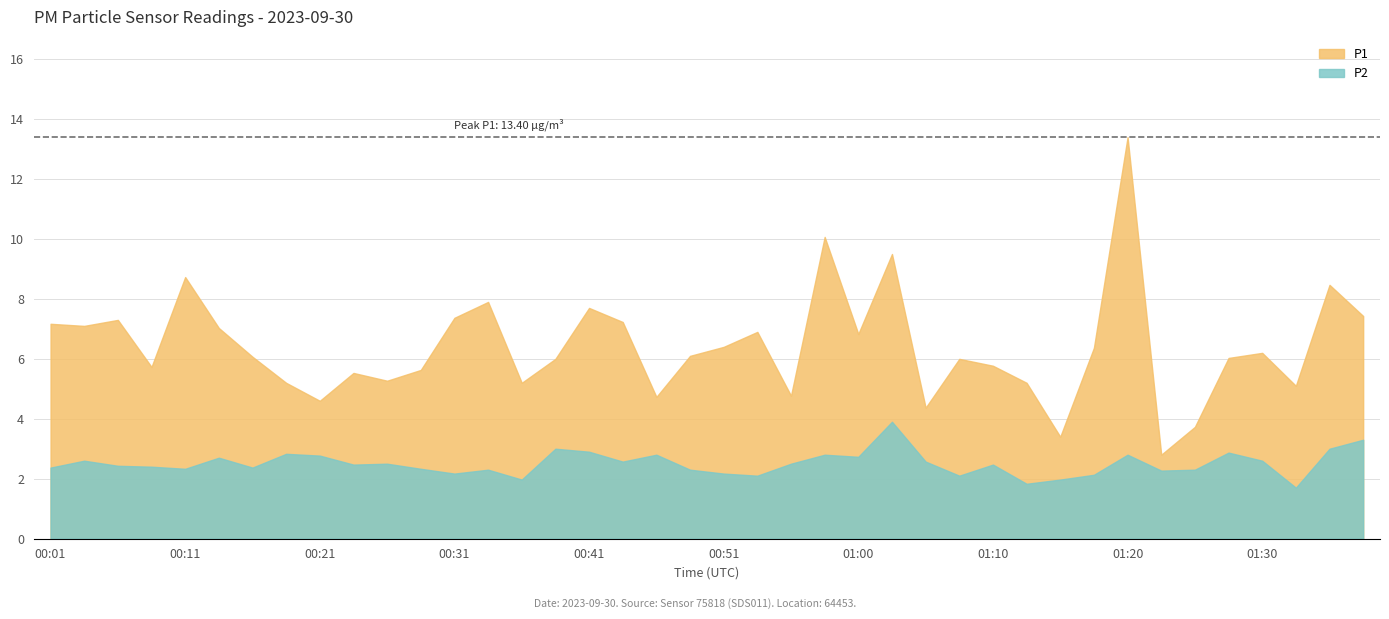

At which category does P2 reach its first local peak?

00:04